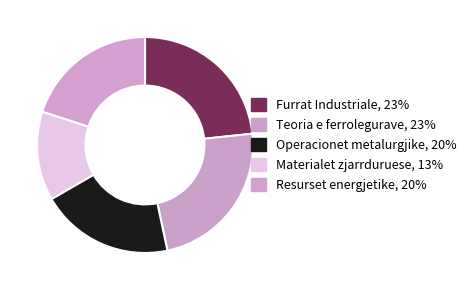

How many segments does this pie chart have?

5